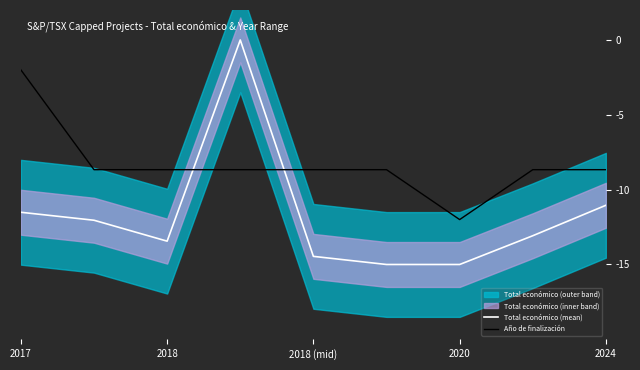

What is the minimum value shown in the chart?

-15.0